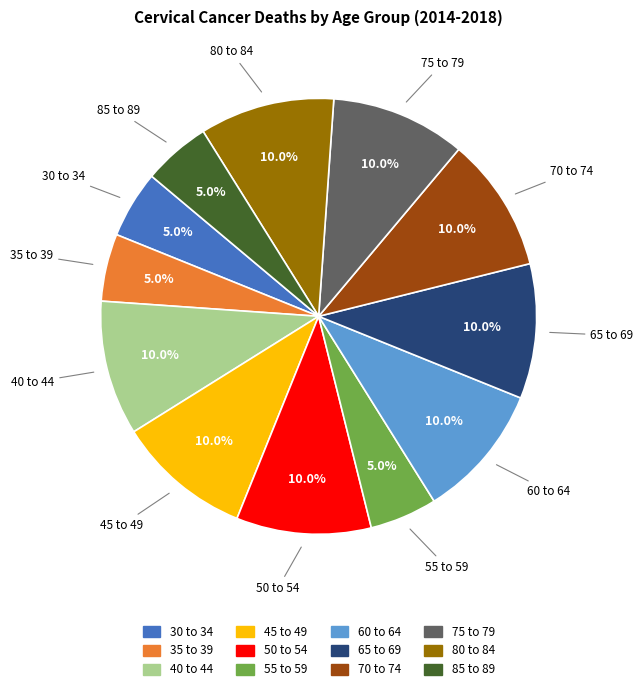

Approximately how many times larger is the value at 60 to 64 compared to 30 to 34?

2.0